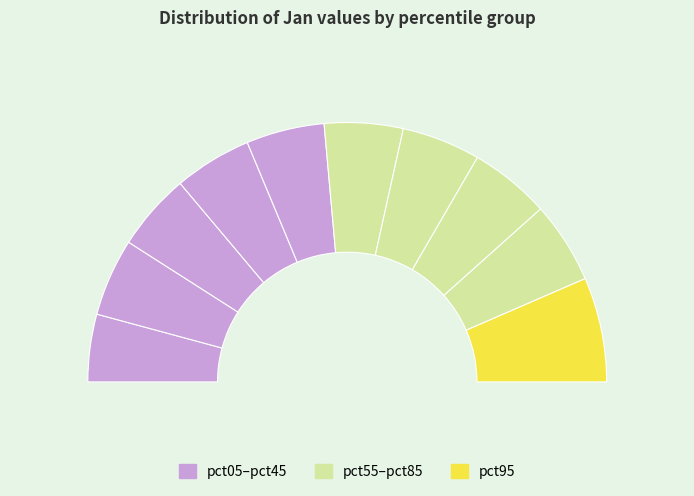

Rank the categories by value from highest to lowest.

pct95, pct85, pct75, pct55, pct65, pct45, pct15, pct35, pct25, pct05